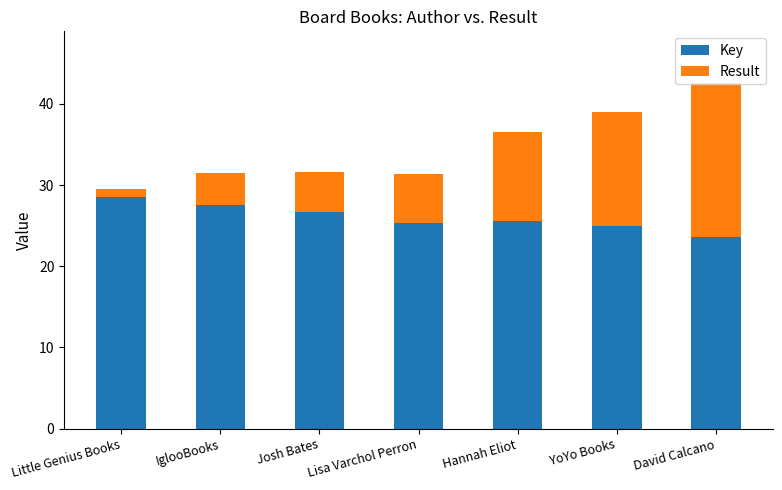

The Key series shows 26.6 at Josh Bates. True or false?

True